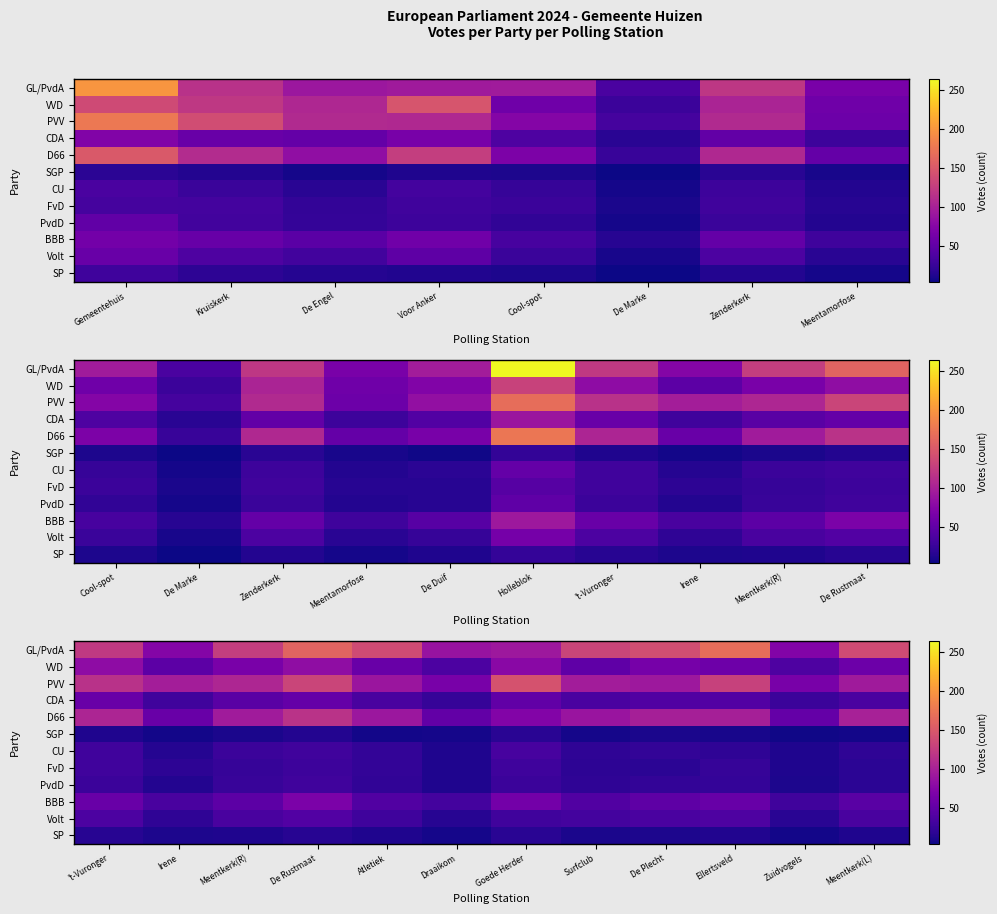

How many data points in GL/PvdA are above 132?

5